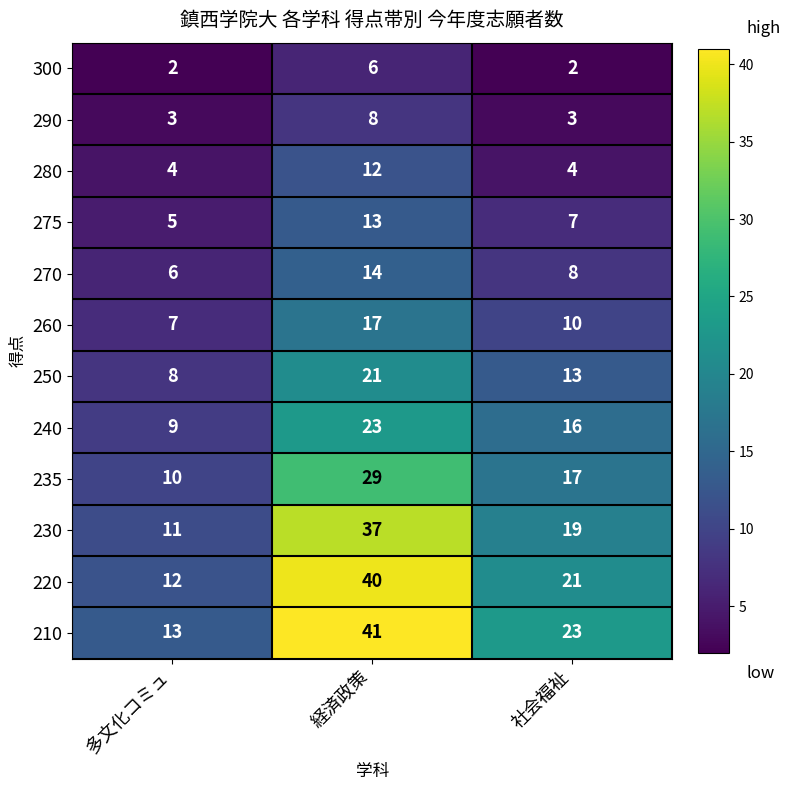

At how many categories does at least one series exceed 40?

1